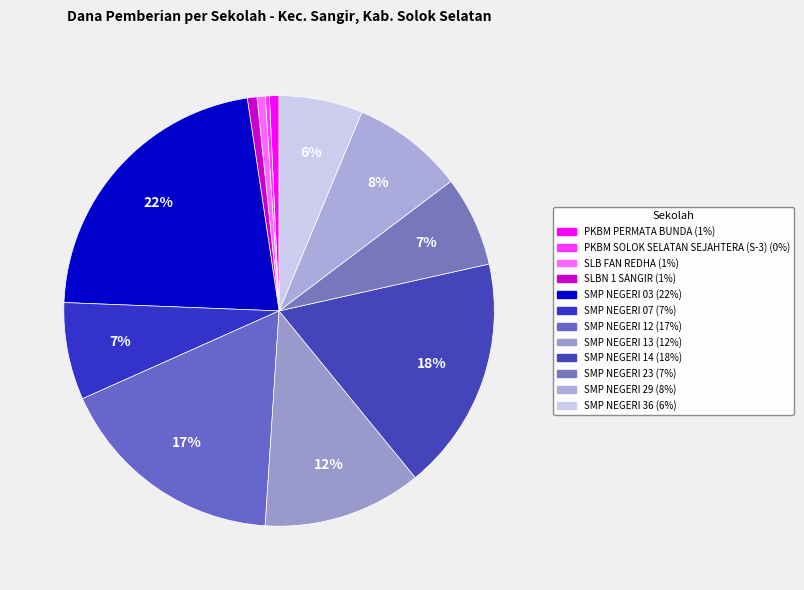

Which category has the smallest portion of the pie?

PKBM SOLOK SELATAN SEJAHTERA (S-3)